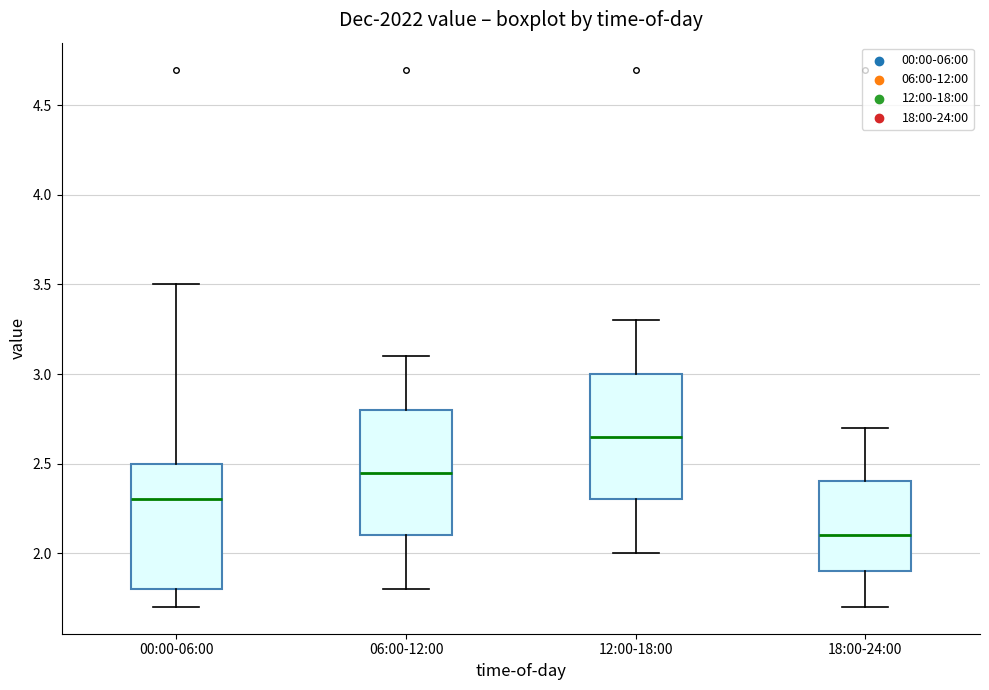

Reading left to right, transcribe this box plot: for each box, give where its median line is, the range the box spans, and where its two whiskers end, as read against the y-axis. The values are not printed on the chart, so give them approximately, as read against the axis.

00:00-06:00: median 2.30, box 1.80 to 2.50, whiskers 1.70 to 3.50
06:00-12:00: median 2.45, box 2.10 to 2.80, whiskers 1.80 to 3.10
12:00-18:00: median 2.65, box 2.30 to 3.00, whiskers 2.00 to 3.30
18:00-24:00: median 2.10, box 1.90 to 2.40, whiskers 1.70 to 2.70